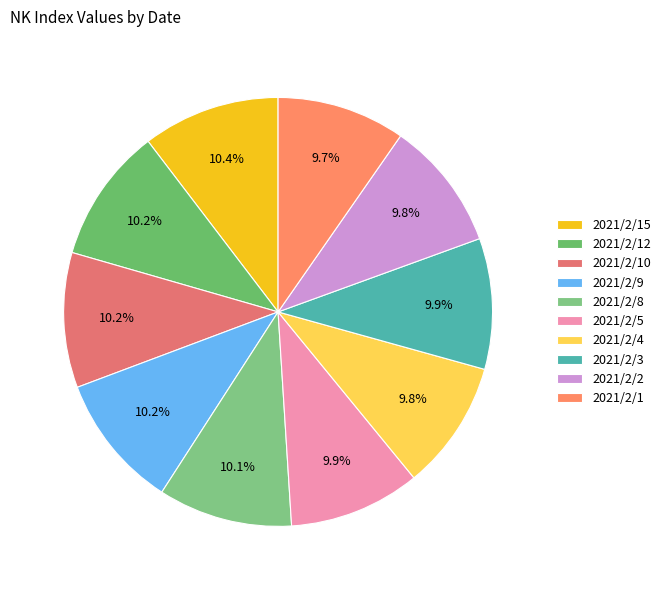

Does 2021/2/8 represent more than half of the total?

No